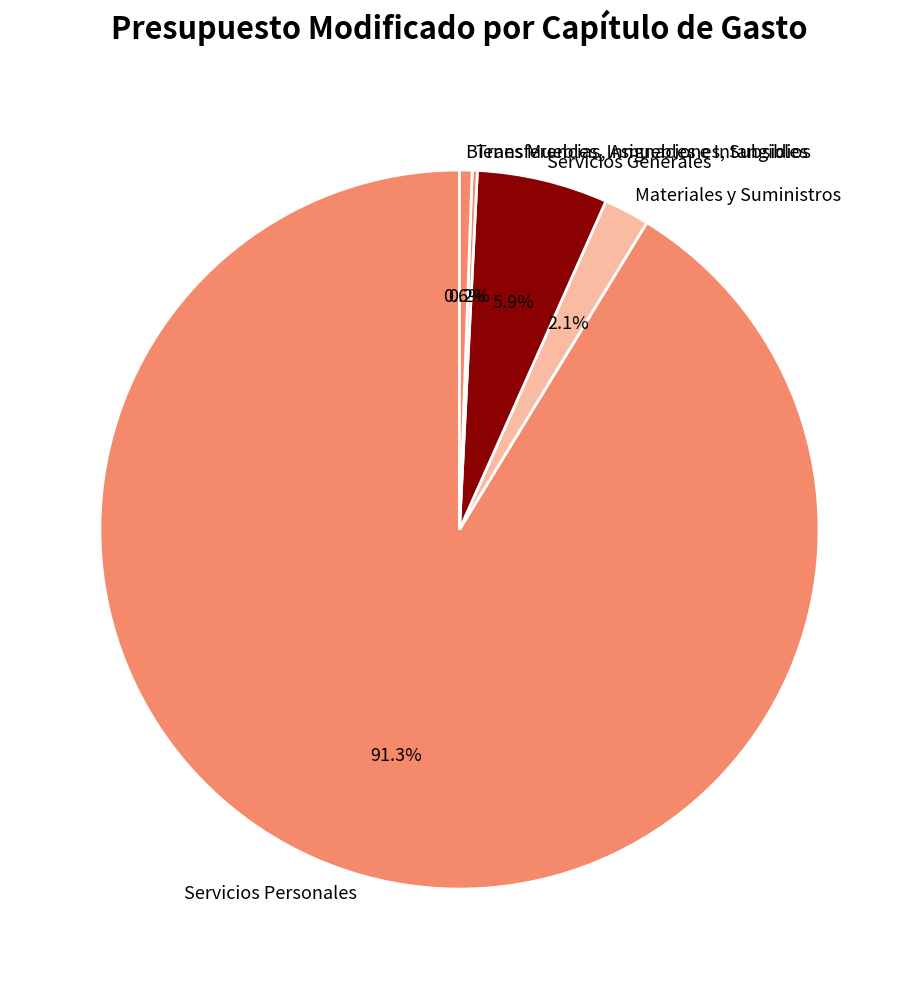

The Bienes Muebles, Inmuebles e Intangibles slice represents 11% of the pie. True or false?

False